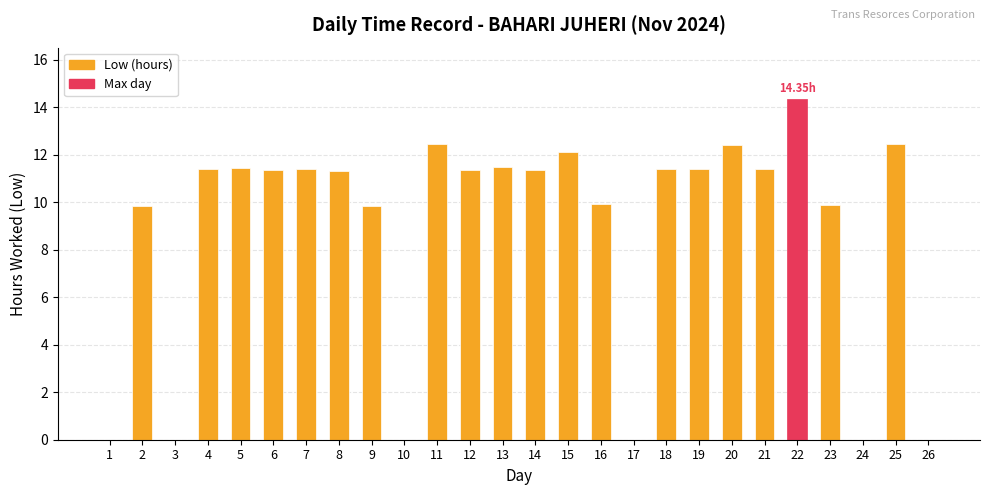

Are the bars grouped side by side (vs. stacked)?

No